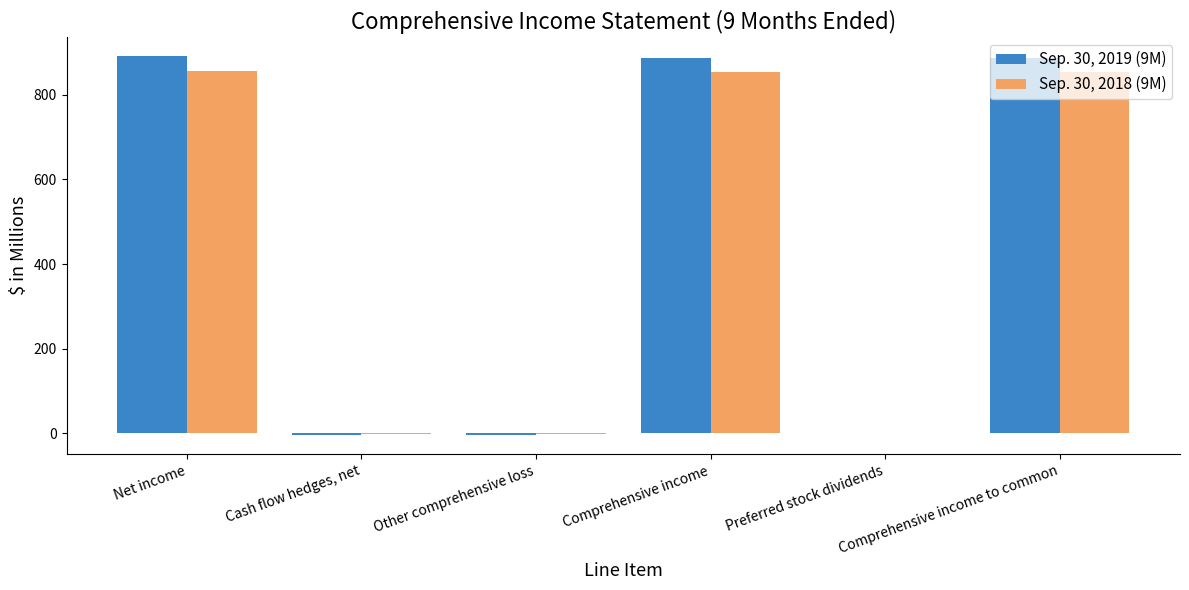

The value of Sep. 30, 2018 (9M) at Net income is 1131.5. True or false?

False